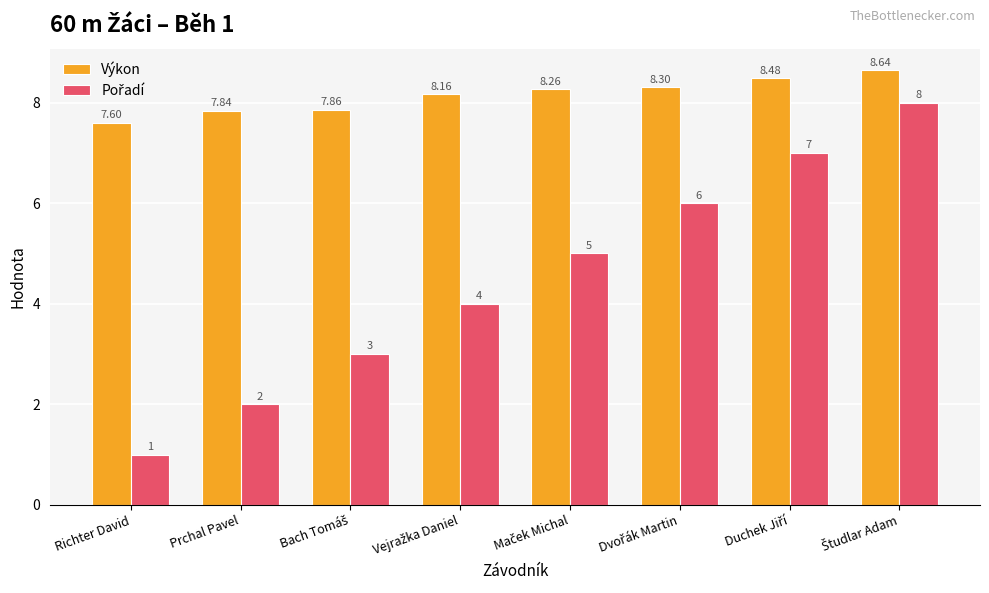

What is the difference between the maximum and minimum values in the Výkon series?

1.0